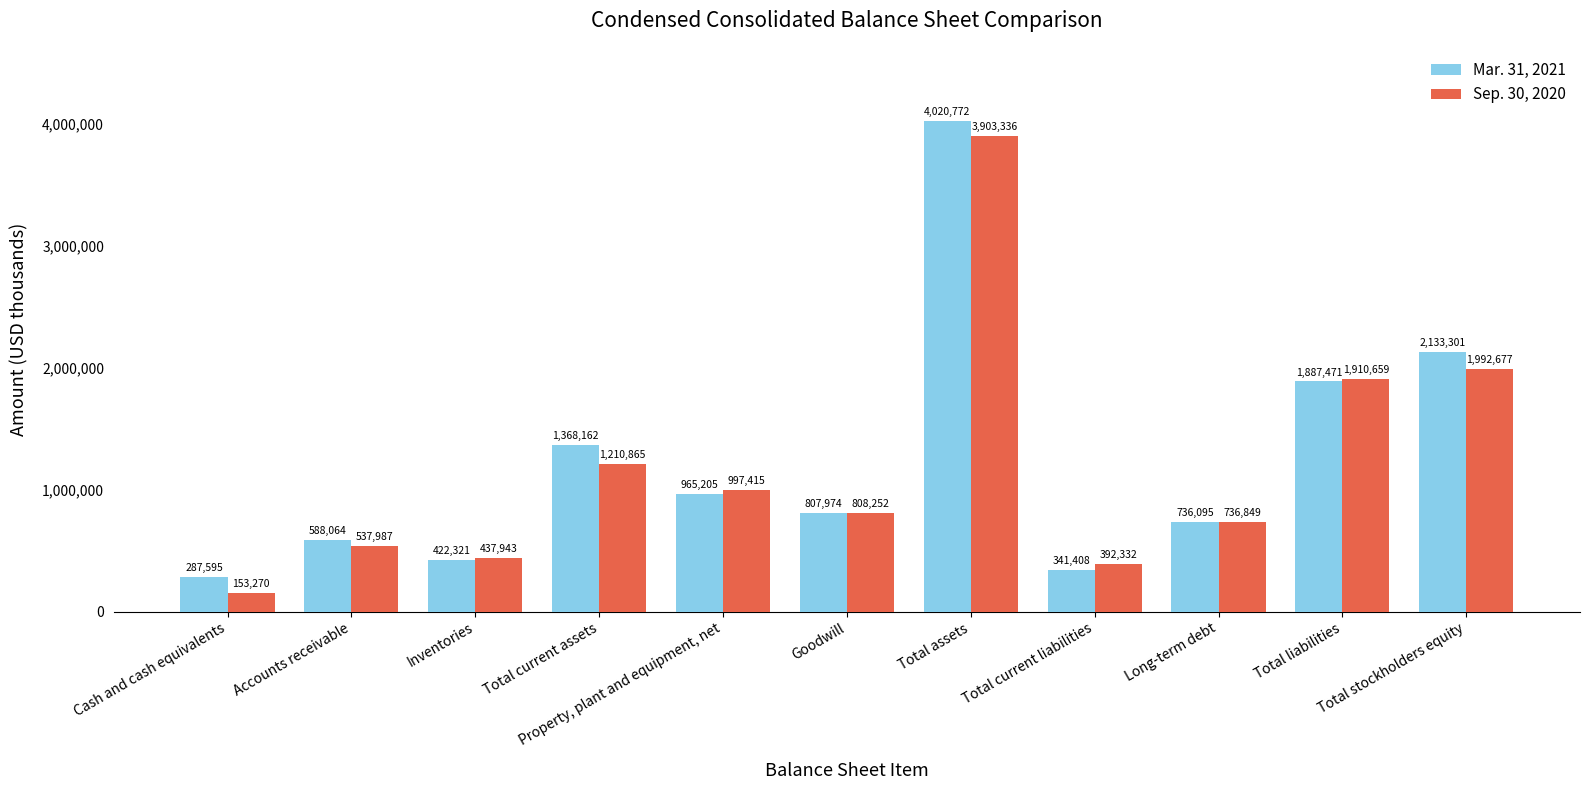

Which series changed the most between Cash and cash equivalents and Property, plant and equipment, net?

Sep. 30, 2020